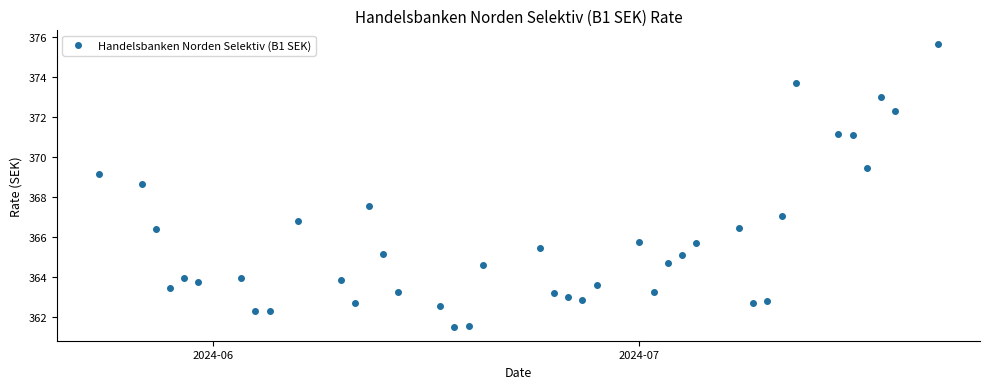

What is the value of the 28th point from the left?

365.1